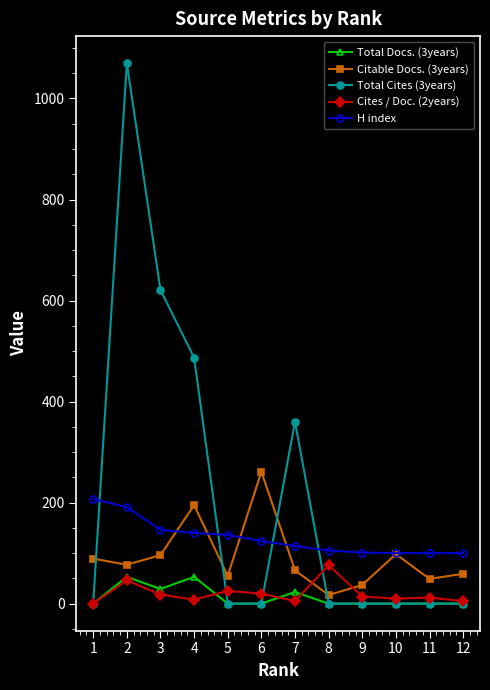

True or false: H index and Cites / Doc. (2years) intersect in this chart.

False